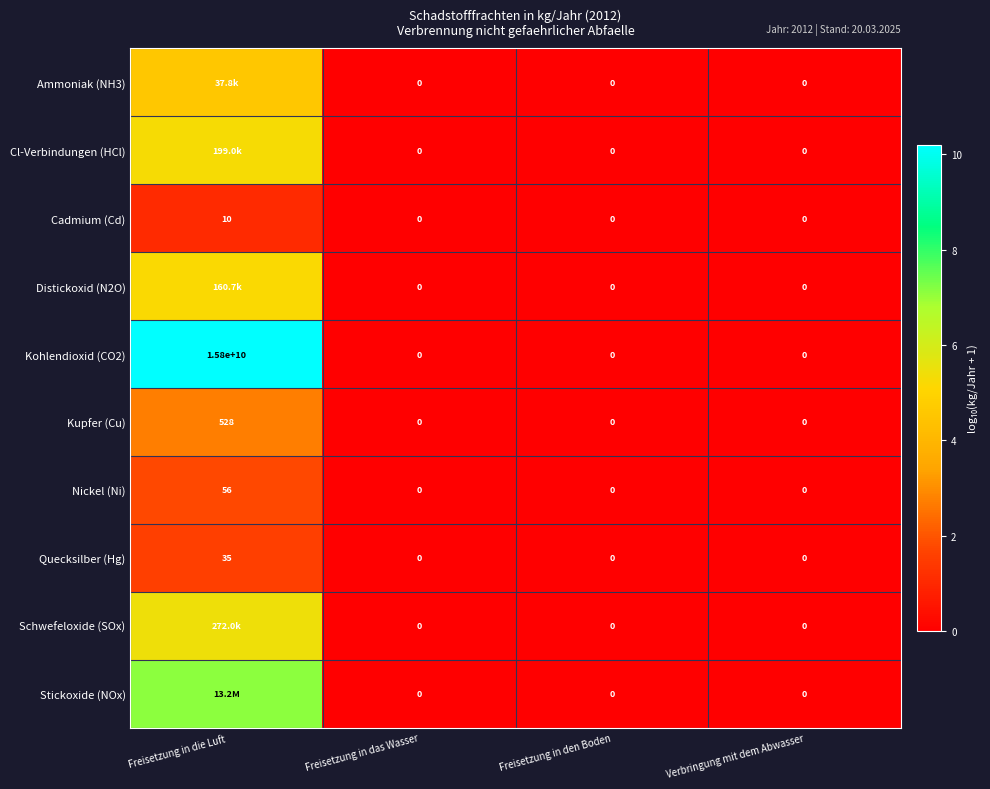

How many categories are shown in the chart?

4